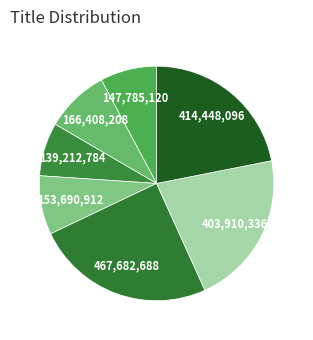

How many segments does this pie chart have?

7